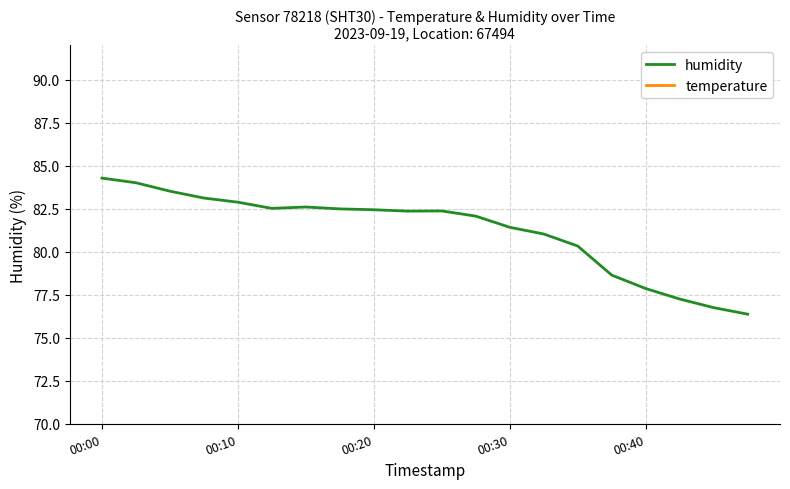

Is it true that humidity equals 40.6 at 19?

False